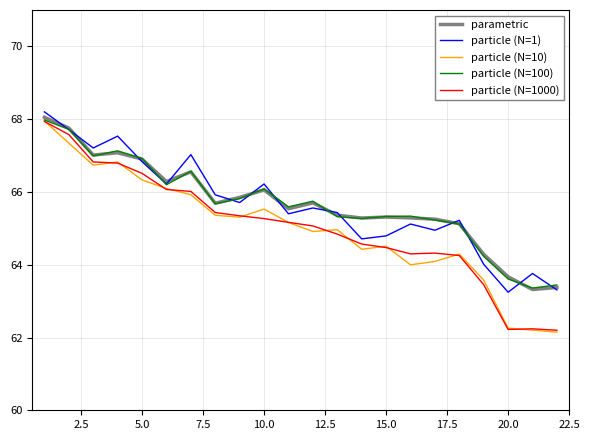

How many lines are shown in the chart?

5